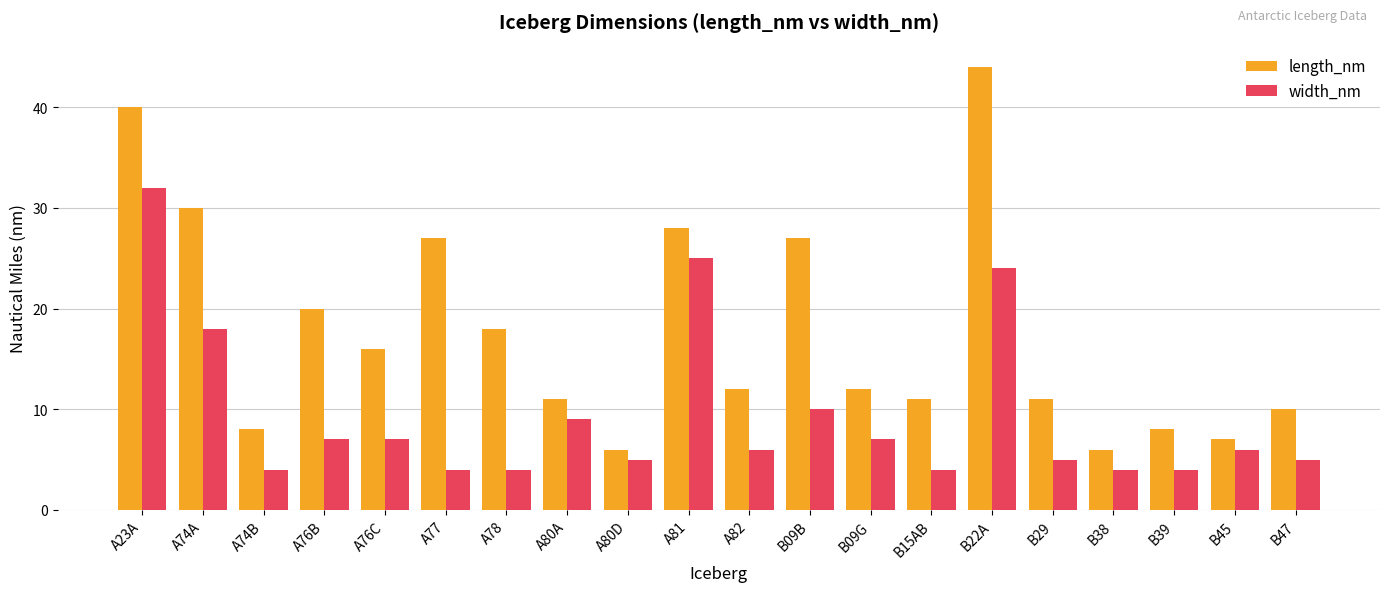

The width_nm series shows 24 at B22A. True or false?

True